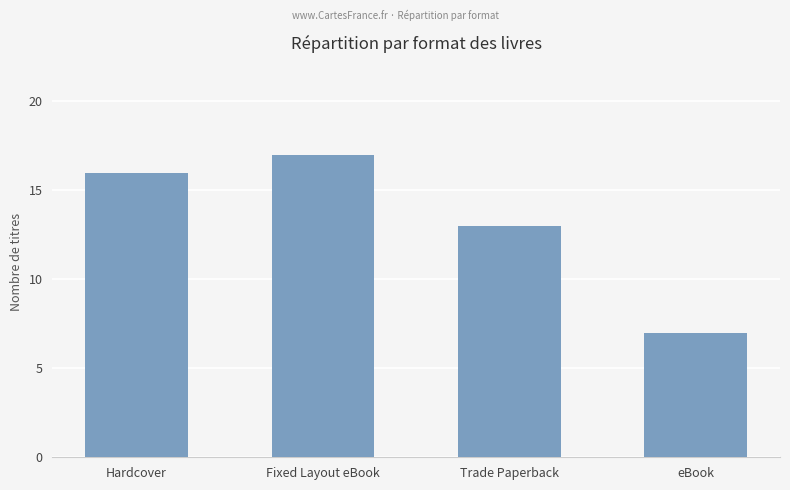

Which has a higher value, Trade Paperback or Hardcover?

Hardcover